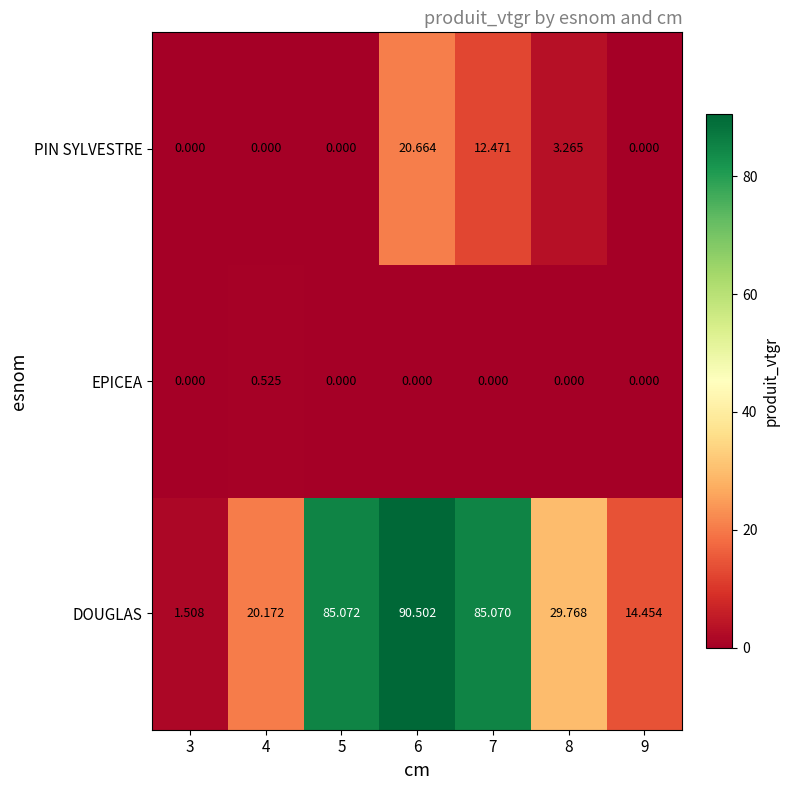

List the series in order of their peak value, highest first.

DOUGLAS, PIN SYLVESTRE, EPICEA